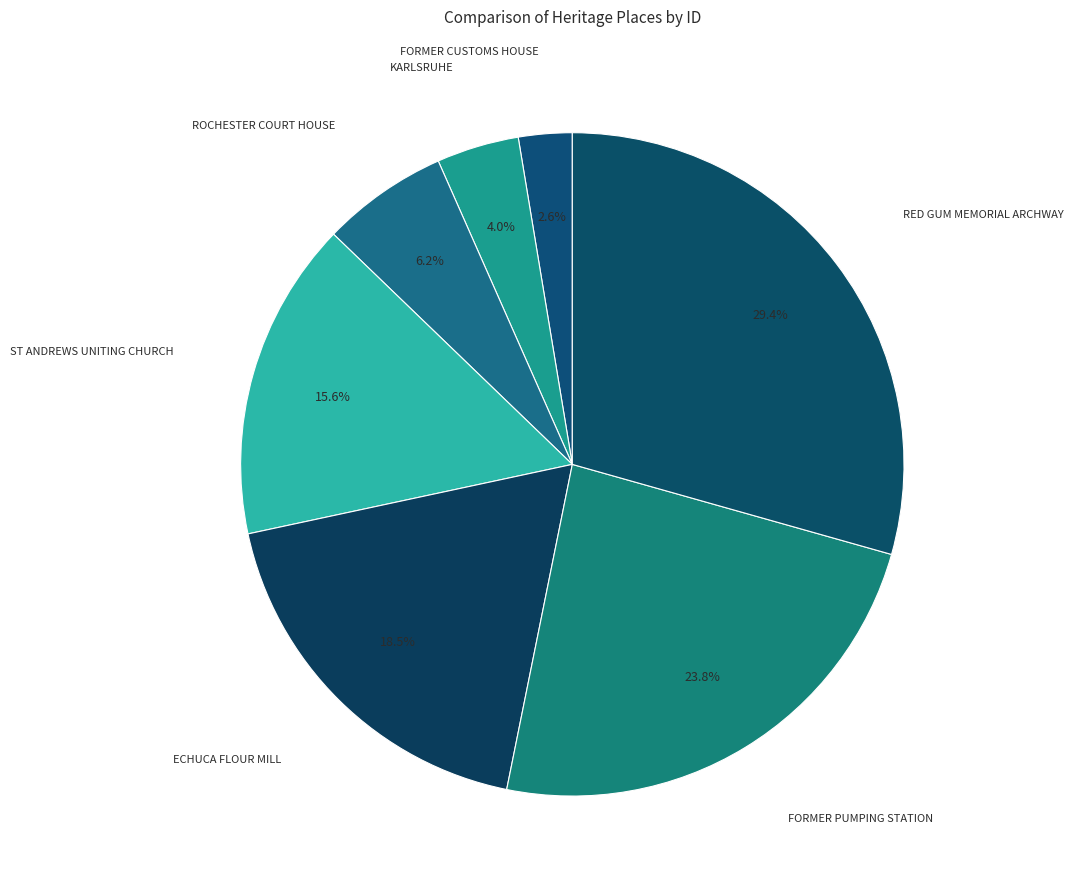

Rank the categories by value from highest to lowest.

RED GUM MEMORIAL ARCHWAY, FORMER PUMPING STATION, ECHUCA FLOUR MILL, ST ANDREWS UNITING CHURCH, ROCHESTER COURT HOUSE, KARLSRUHE, FORMER CUSTOMS HOUSE